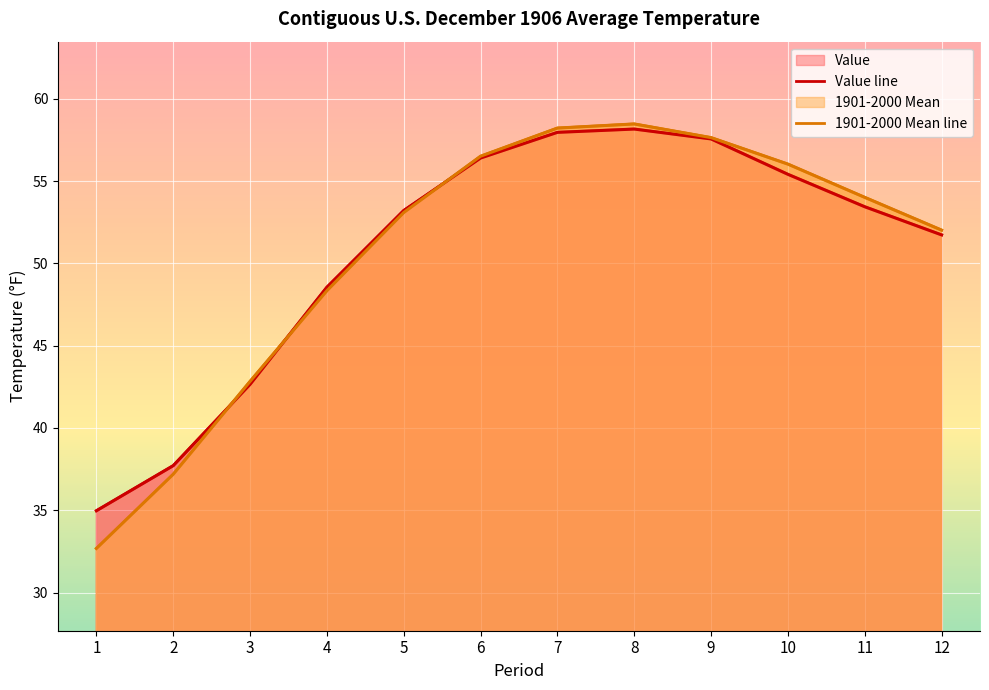

At which label is Value closest to 46?

4